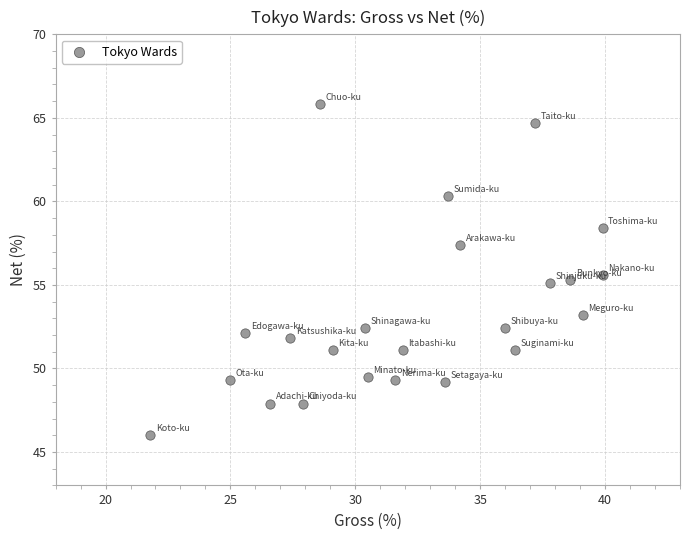

What is the range of Y values (max minus min)?

19.8